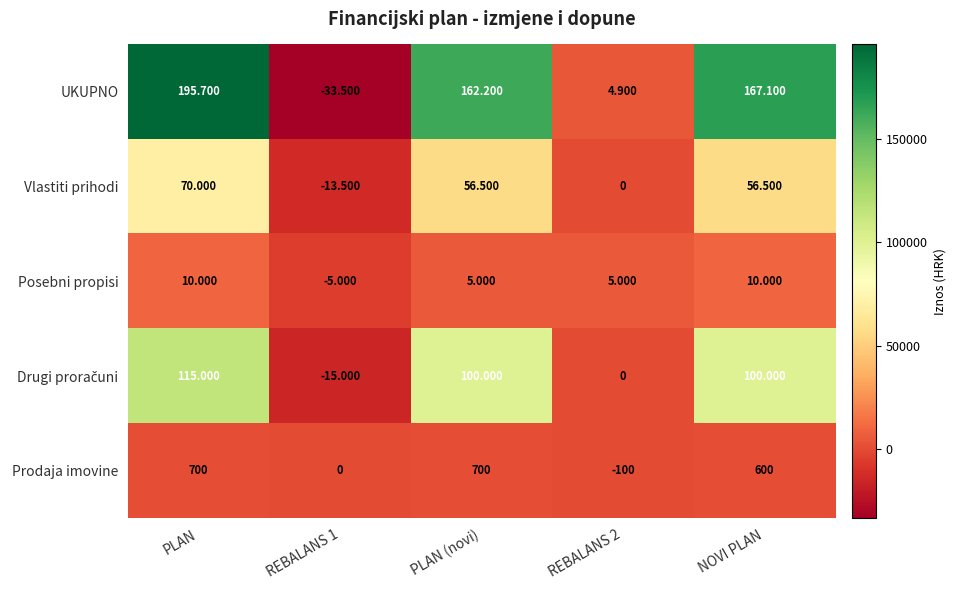

Which series has the largest range (max minus min)?

UKUPNO